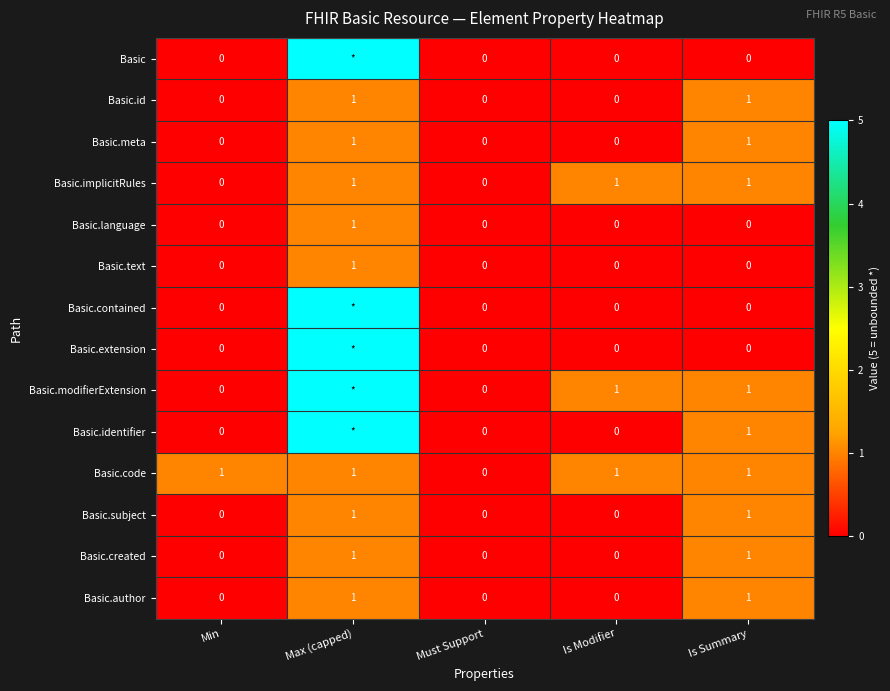

True or false: Basic.identifier has a value of 2 at Is Summary.

False